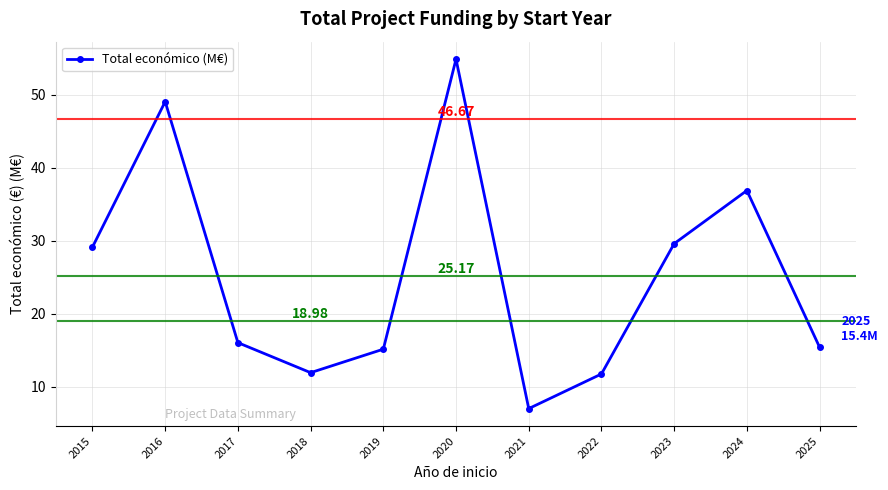

At which label is the value closest to 30?

2023